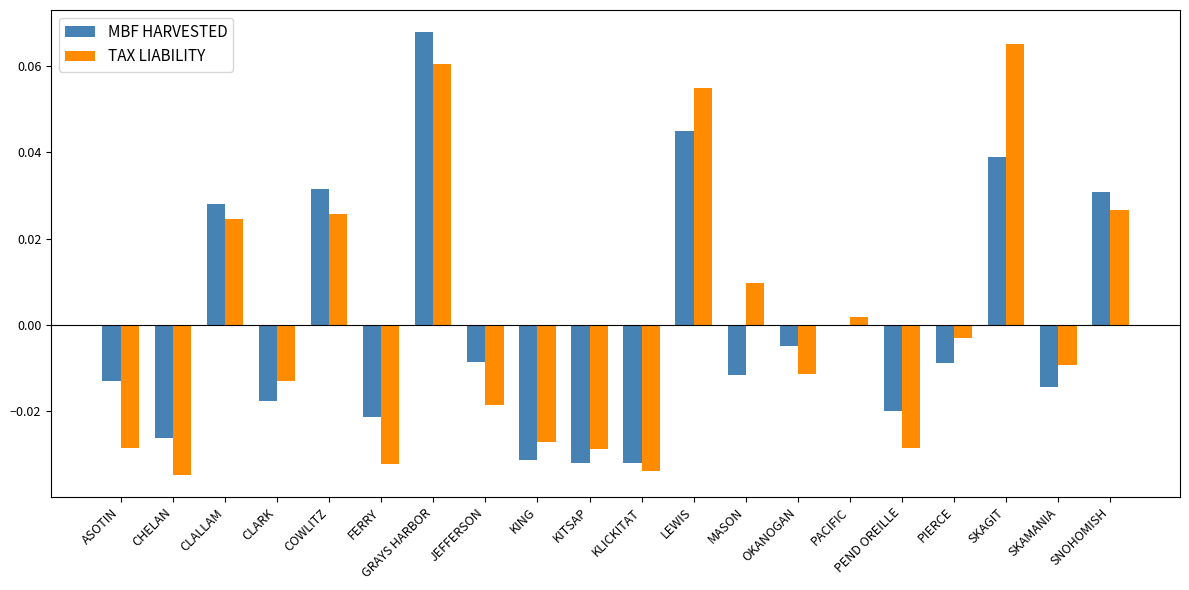

At which label does TAX LIABILITY reach its peak?

SKAGIT